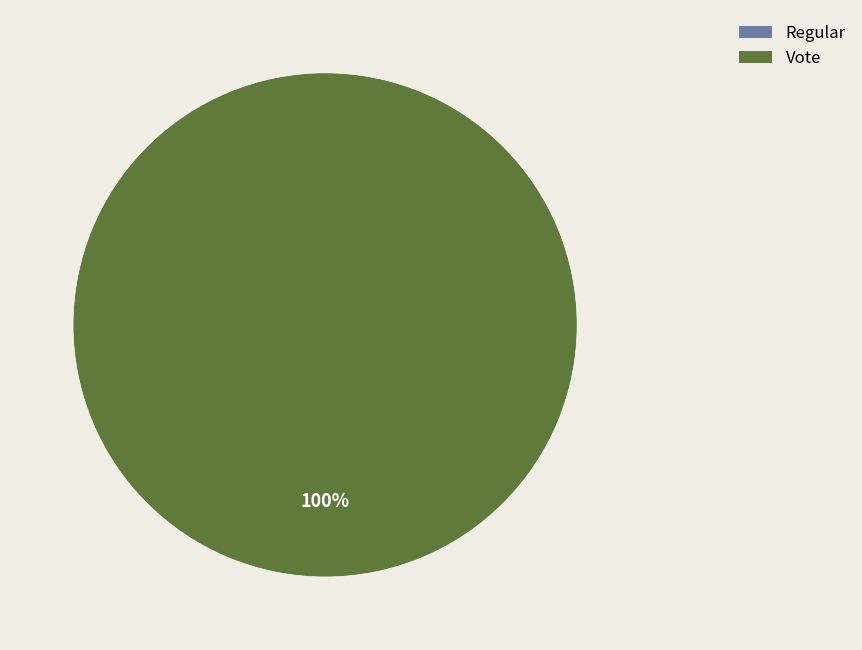

To the nearest percent, what portion does Vote represent?

100%